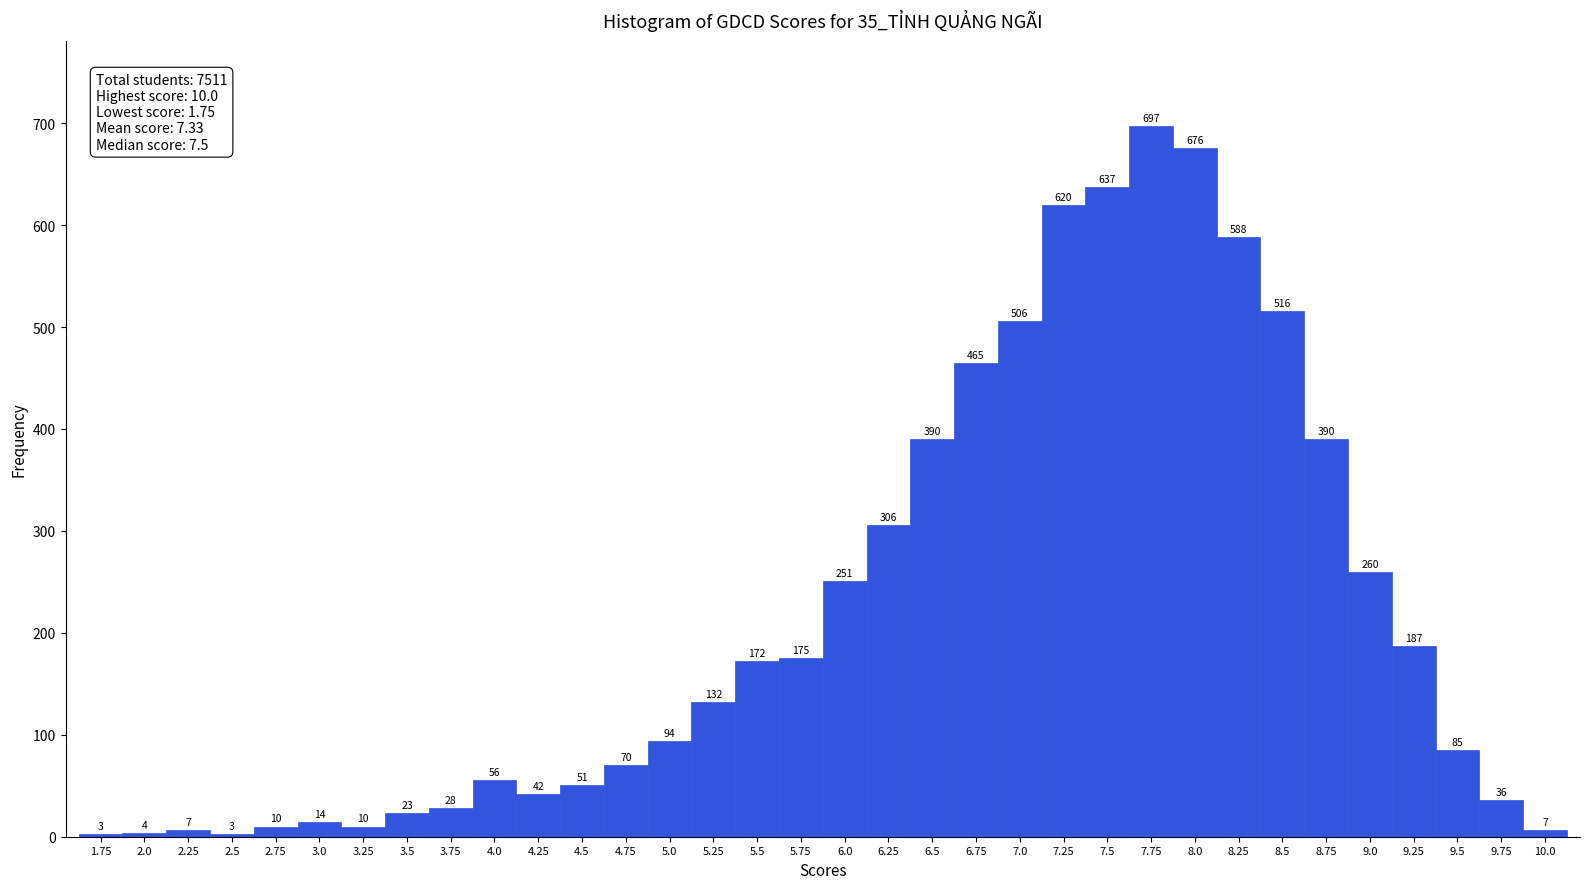

Reading left to right, transcribe this chart: for each bar, give the range it covers on the x-axis and its height. The bar edges are not printed on the chart, so give them approximately, as read against the axis.

1.625 to 1.875: 3
1.875 to 2.125: 4
2.125 to 2.375: 7
2.375 to 2.625: 3
2.625 to 2.875: 10
2.875 to 3.125: 14
3.125 to 3.375: 10
3.375 to 3.625: 23
3.625 to 3.875: 28
3.875 to 4.125: 56
4.125 to 4.375: 42
4.375 to 4.625: 51
4.625 to 4.875: 70
4.875 to 5.125: 94
5.125 to 5.375: 132
5.375 to 5.625: 172
5.625 to 5.875: 175
5.875 to 6.125: 251
6.125 to 6.375: 306
6.375 to 6.625: 390
6.625 to 6.875: 465
6.875 to 7.125: 506
7.125 to 7.375: 620
7.375 to 7.625: 637
7.625 to 7.875: 697
7.875 to 8.125: 676
8.125 to 8.375: 588
8.375 to 8.625: 516
8.625 to 8.875: 390
8.875 to 9.125: 260
9.125 to 9.375: 187
9.375 to 9.625: 85
9.625 to 9.875: 36
9.875 to 10.125: 7